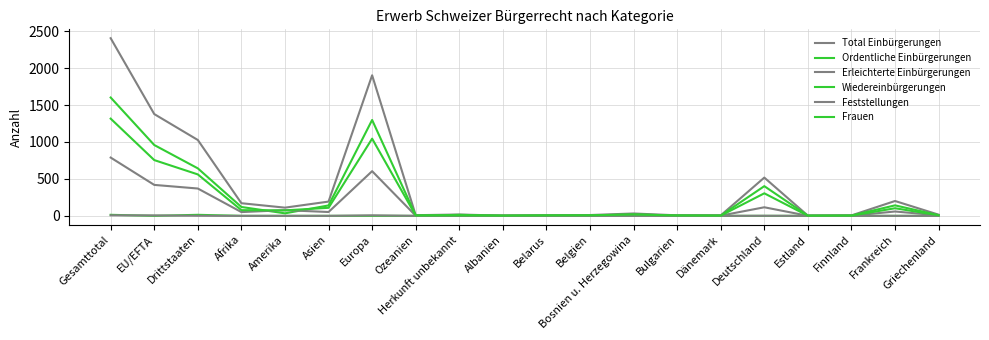

Does the chart have visible grid lines?

Yes